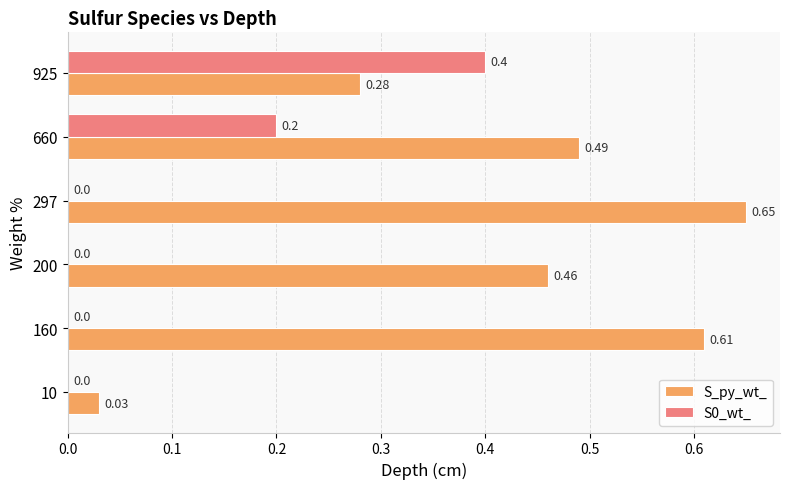

At which category is the sum across all series the highest?

660